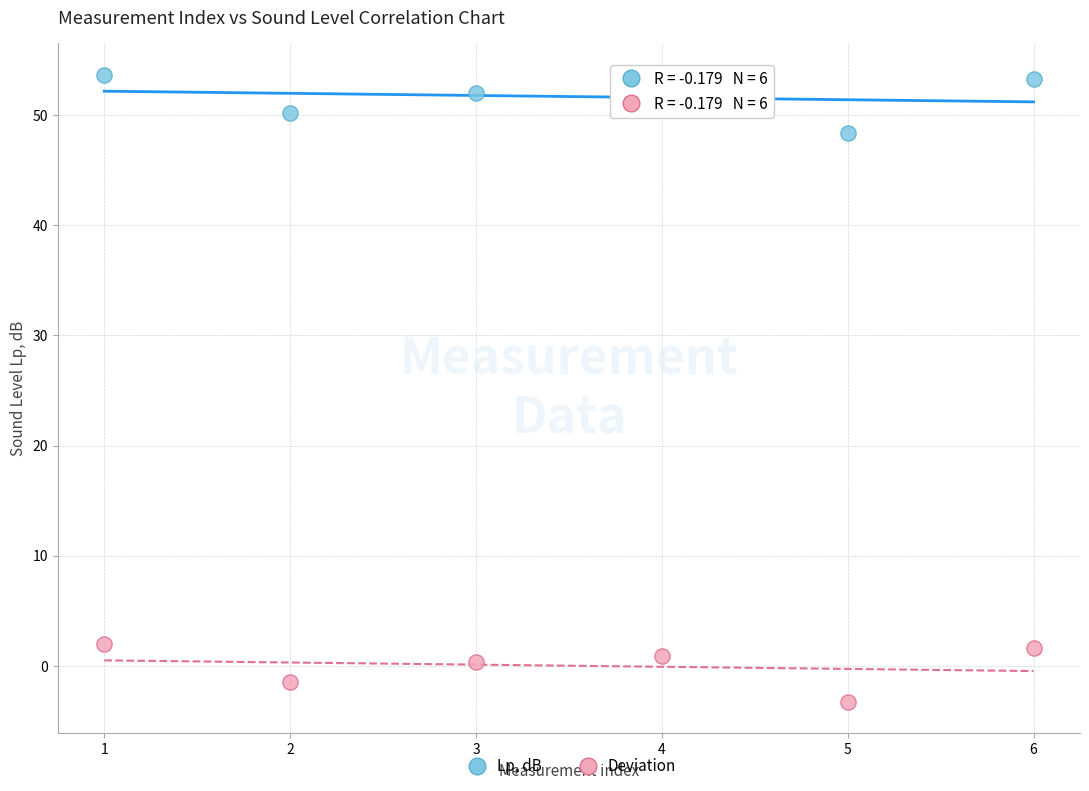

What is the X range (max minus min) for the scatter plot?

5.0